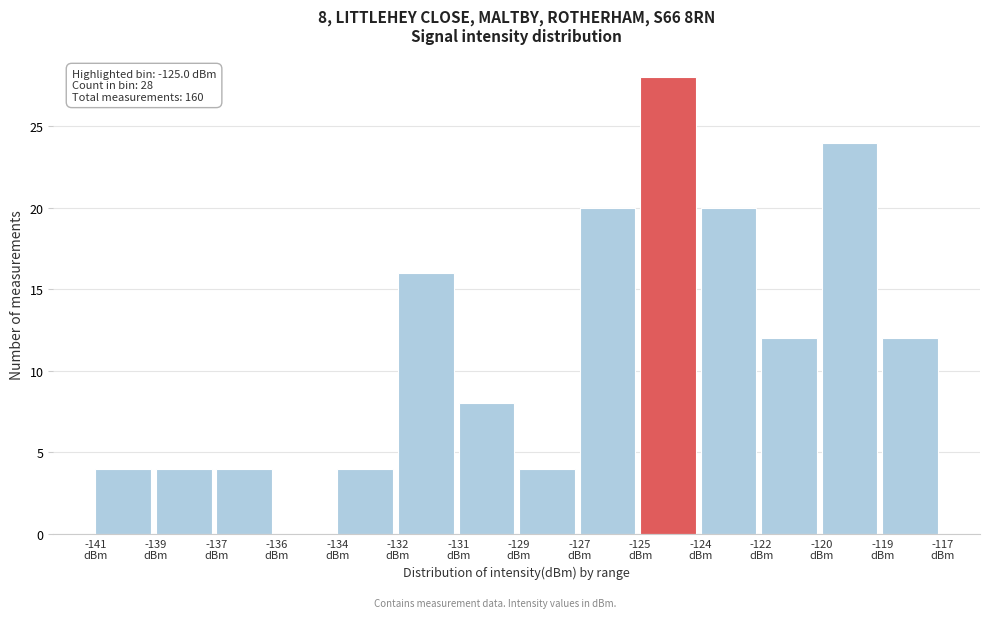

What is the sum of all values?

160